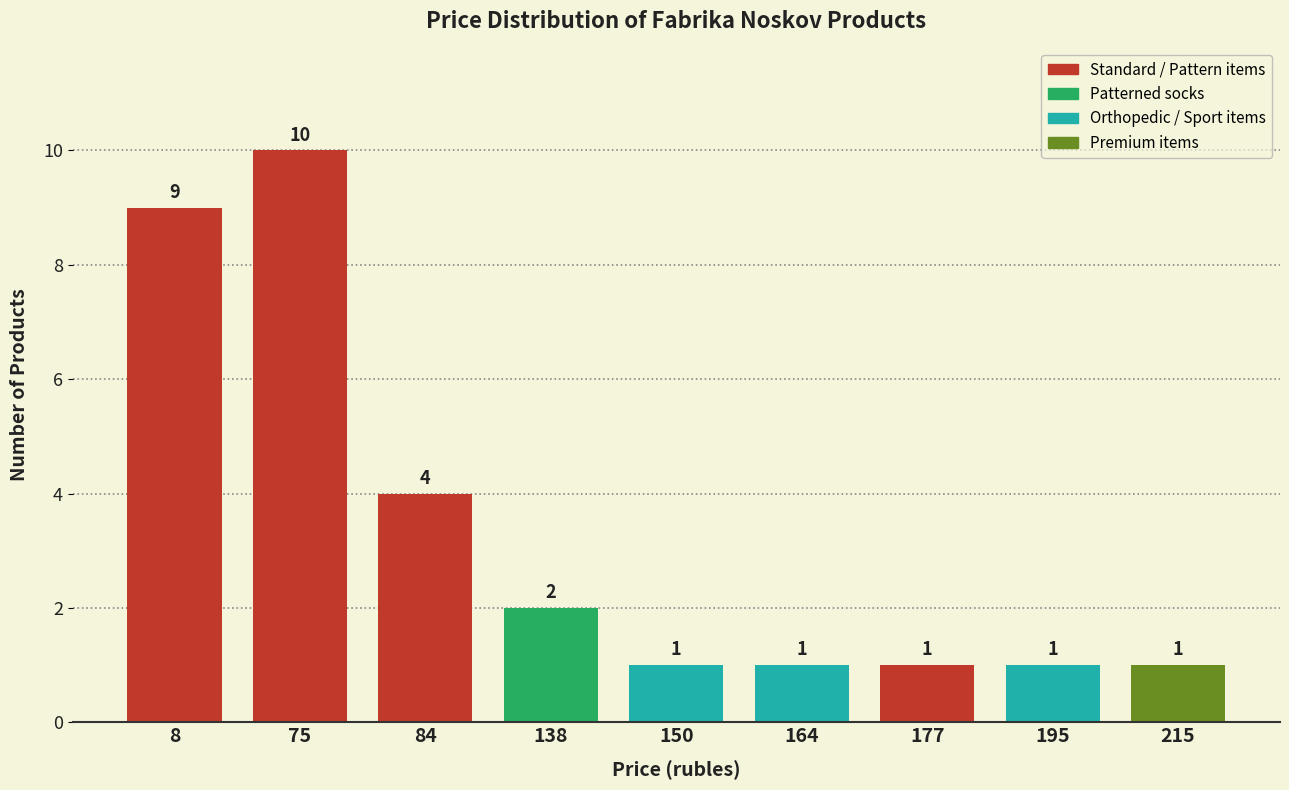

Reading right to left, list all the values displayed in this chart.

215=1	195=1	177=1	164=1	150=1	138=2	84=4	75=10	8=9